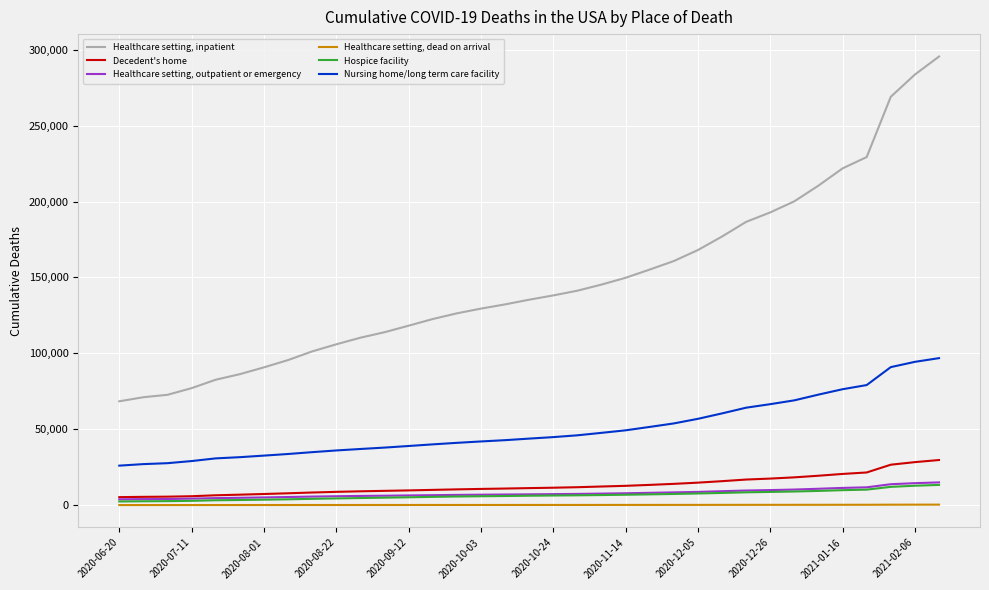

Which series has the largest range (max minus min)?

Healthcare setting, inpatient